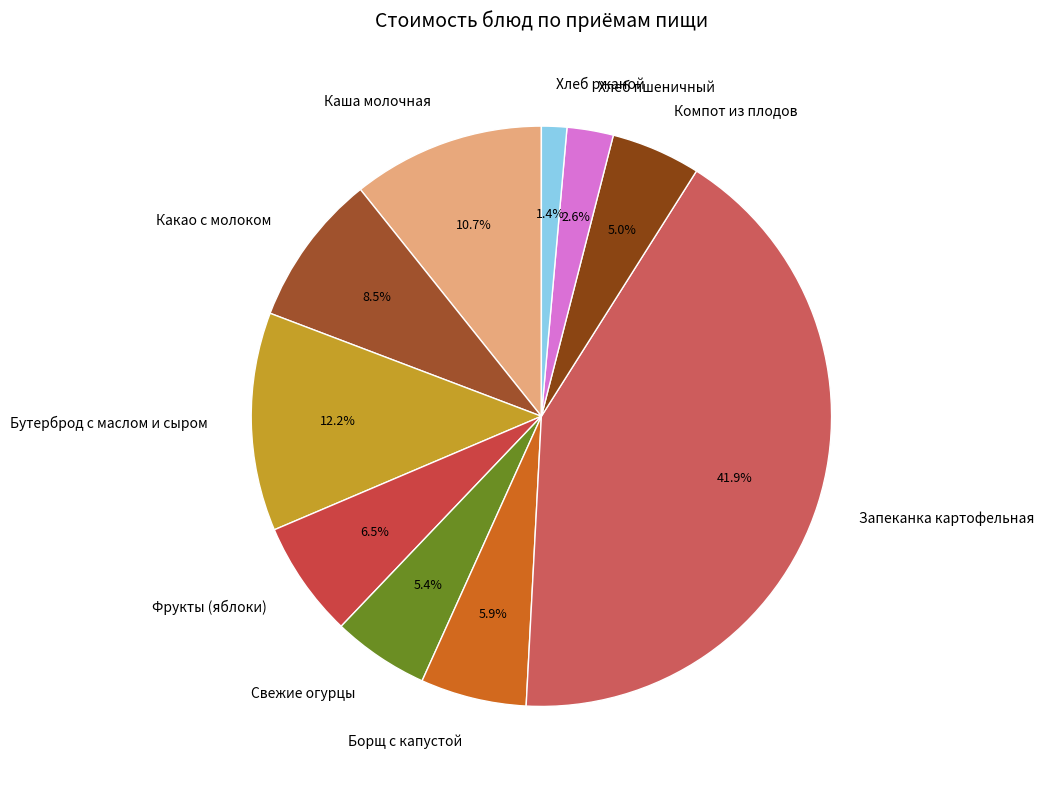

Combined, what portion of the pie is Какао с молоком and Хлеб пшеничный?

11.1%